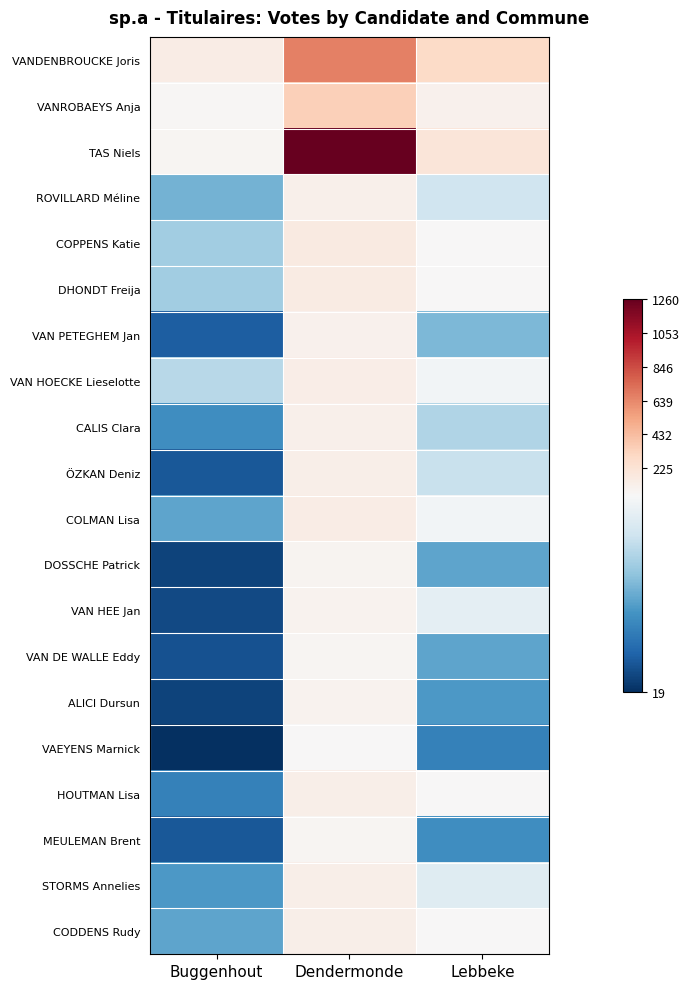

Reading right to left, transcribe all the data shown in this chart.

VANDENBROUCKE Joris: Lebbeke=291	Dendermonde=663	Buggenhout=144
VANROBAEYS Anja: Lebbeke=114	Dendermonde=345	Buggenhout=69
TAS Niels: Lebbeke=207	Dendermonde=1260	Buggenhout=78
ROVILLARD Méline: Lebbeke=51	Dendermonde=122	Buggenhout=40
COPPENS Katie: Lebbeke=60	Dendermonde=163	Buggenhout=45
DHONDT Freija: Lebbeke=63	Dendermonde=159	Buggenhout=45
VAN PETEGHEM Jan: Lebbeke=41	Dendermonde=106	Buggenhout=26
VAN HOECKE Lieselotte: Lebbeke=58	Dendermonde=141	Buggenhout=48
CALIS Clara: Lebbeke=47	Dendermonde=117	Buggenhout=34
ÖZKAN Deniz: Lebbeke=50	Dendermonde=130	Buggenhout=25
COLMAN Lisa: Lebbeke=58	Dendermonde=151	Buggenhout=38
DOSSCHE Patrick: Lebbeke=38	Dendermonde=89	Buggenhout=22
VAN HEE Jan: Lebbeke=55	Dendermonde=102	Buggenhout=23
VAN DE WALLE Eddy: Lebbeke=38	Dendermonde=87	Buggenhout=24
ALICI Dursun: Lebbeke=36	Dendermonde=98	Buggenhout=22
VAEYENS Marnick: Lebbeke=32	Dendermonde=66	Buggenhout=19
HOUTMAN Lisa: Lebbeke=60	Dendermonde=129	Buggenhout=32
MEULEMAN Brent: Lebbeke=34	Dendermonde=81	Buggenhout=25
STORMS Annelies: Lebbeke=54	Dendermonde=128	Buggenhout=36
CODDENS Rudy: Lebbeke=64	Dendermonde=134	Buggenhout=38